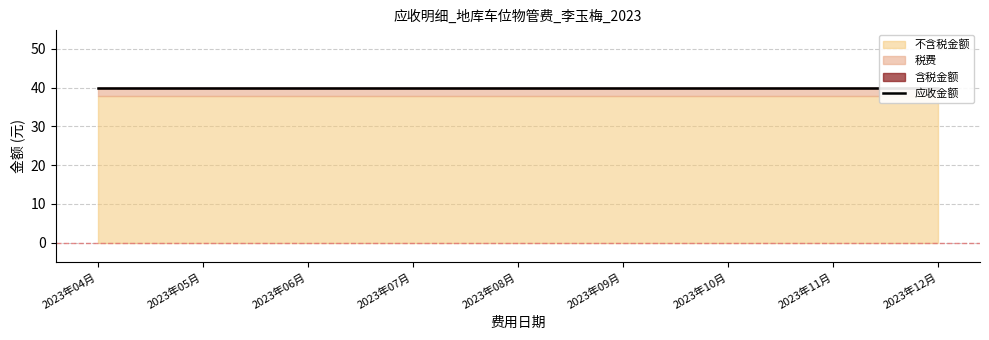

True or false: 税费 and 欠费金额 intersect in this chart.

False